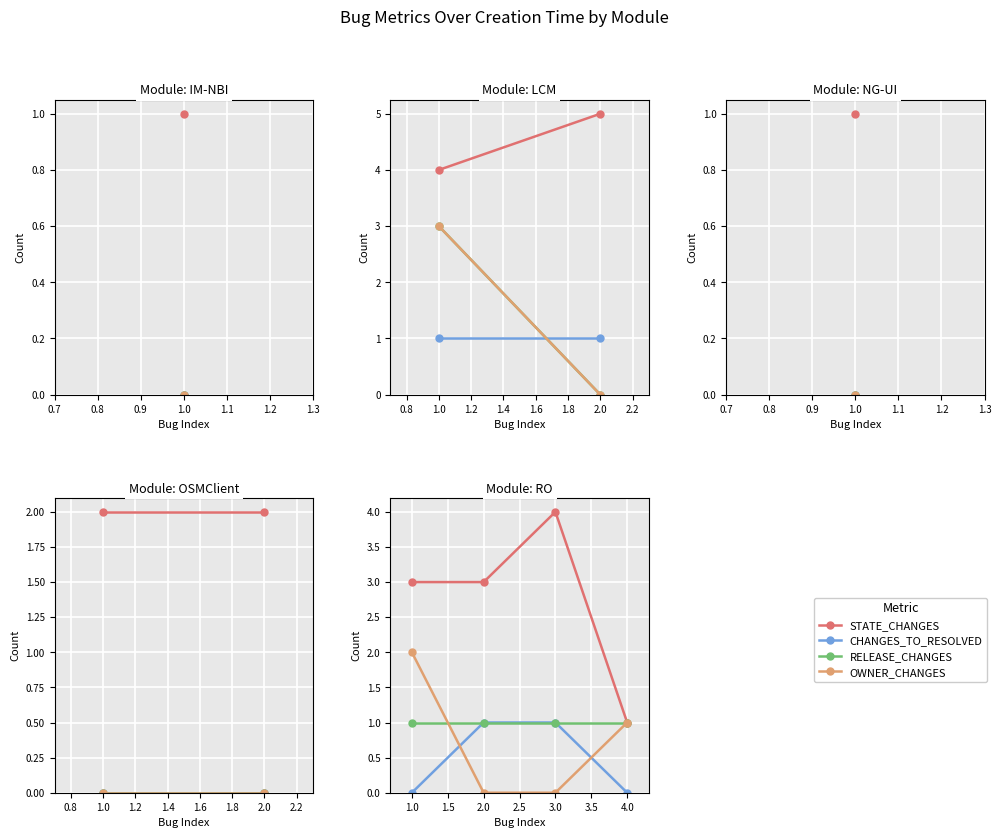

Which series has the largest range (max minus min)?

STATE_CHANGES